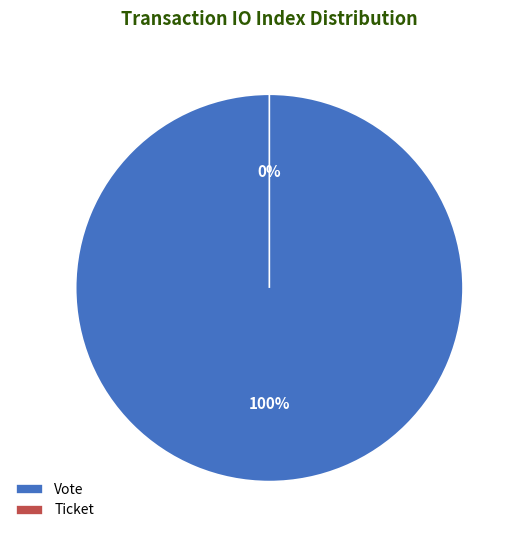

To the nearest percent, what is the average slice percentage?

50%